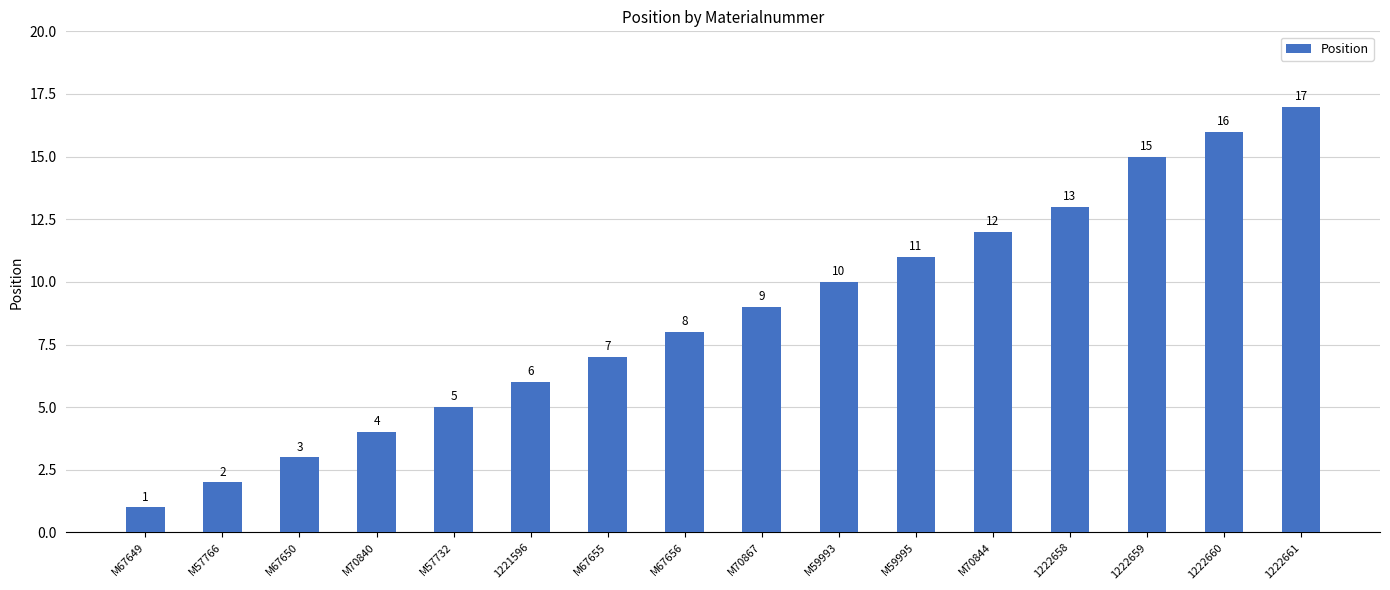

What is the value of the 3rd bar from the left?

3